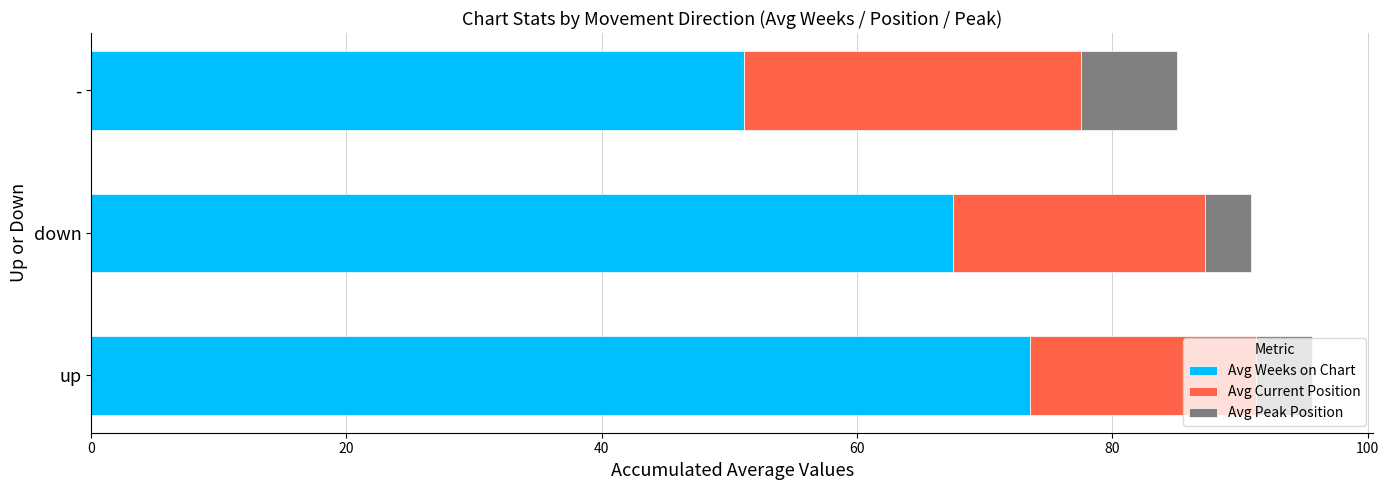

What is the average value of the Avg Weeks on Chart series?

64.1